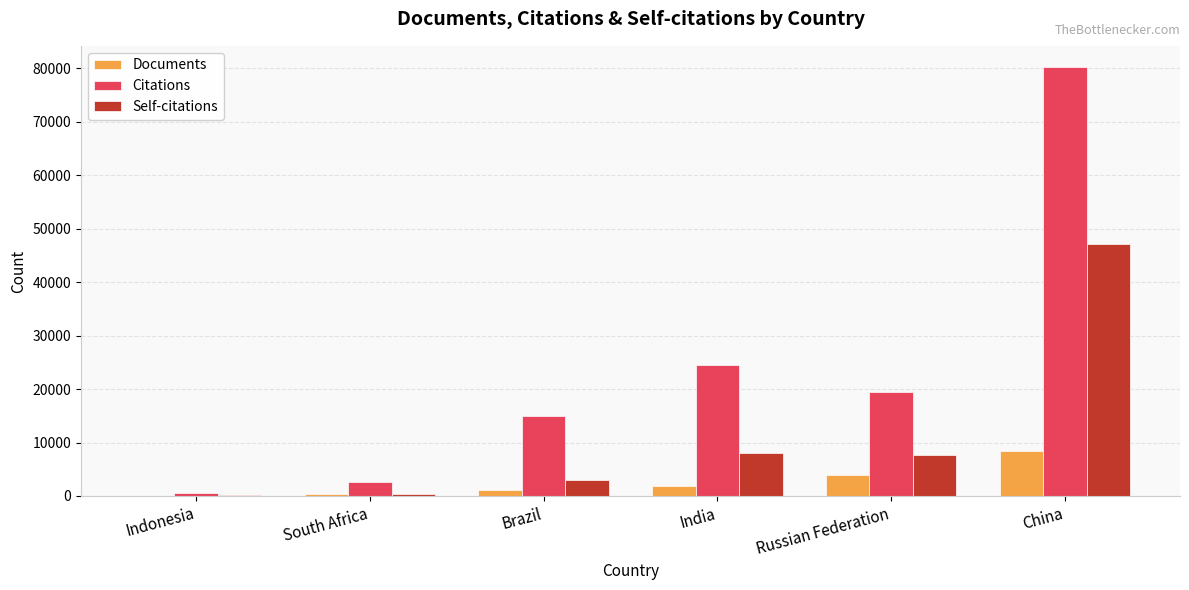

What is the maximum value for Self-citations?

47086